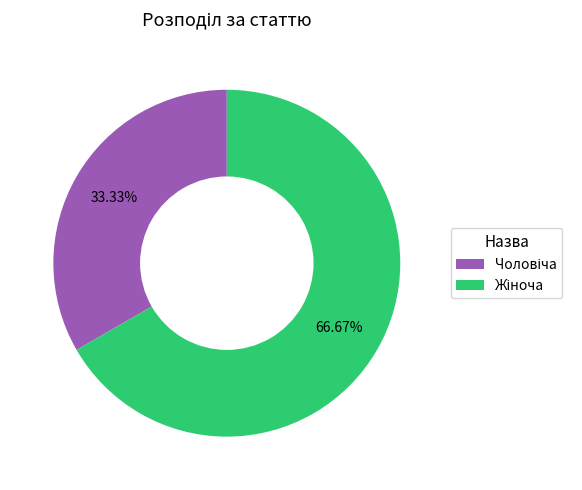

Count the number of slices in the pie.

2